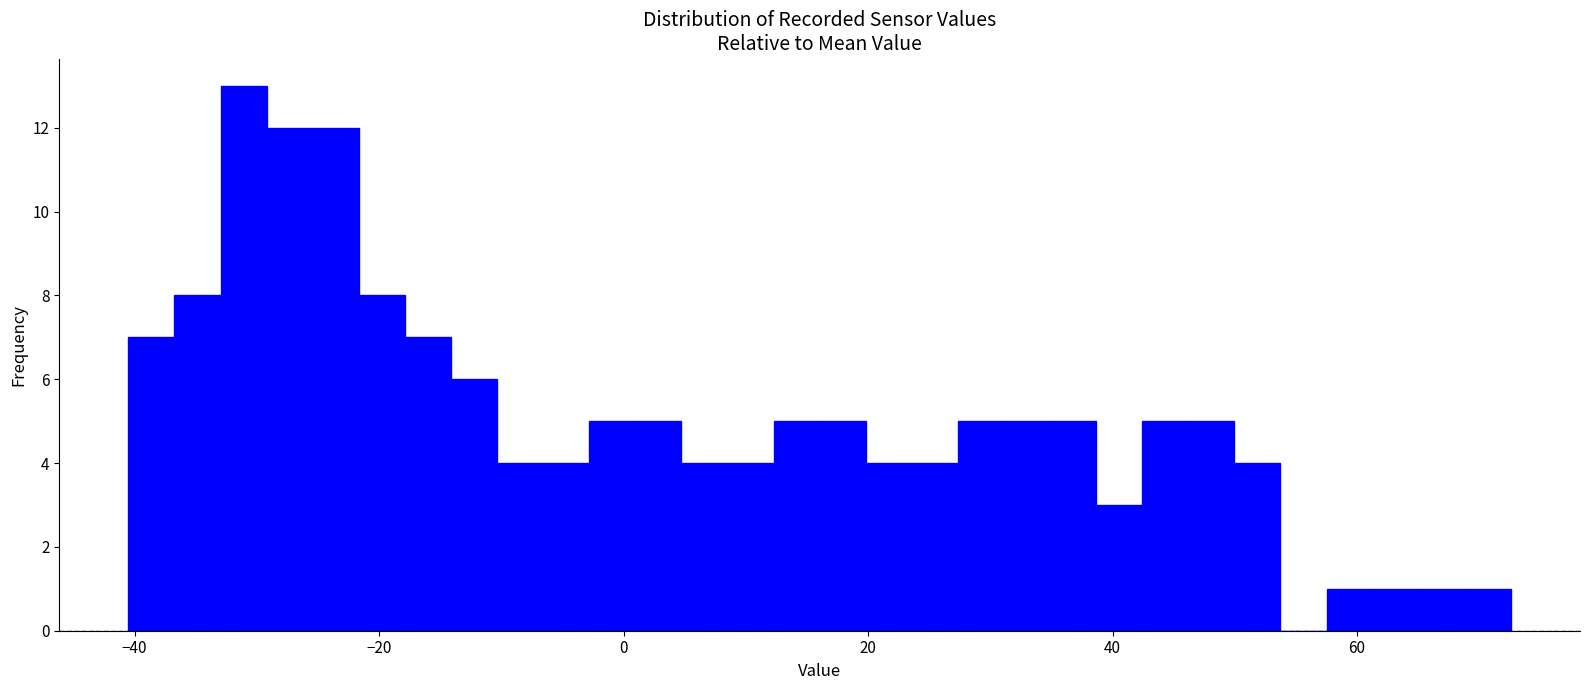

Read against the x-axis, roughly where is the centre of the tallest bar?

-32